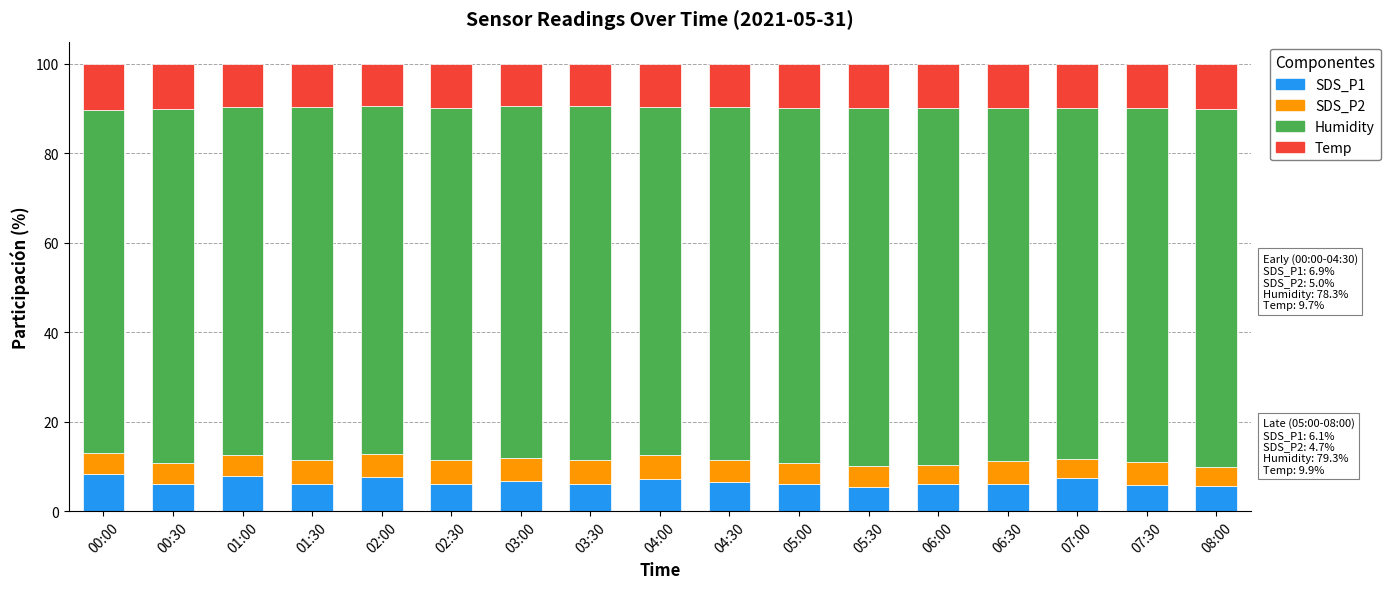

What is the maximum value for SDS_P1?

8.3